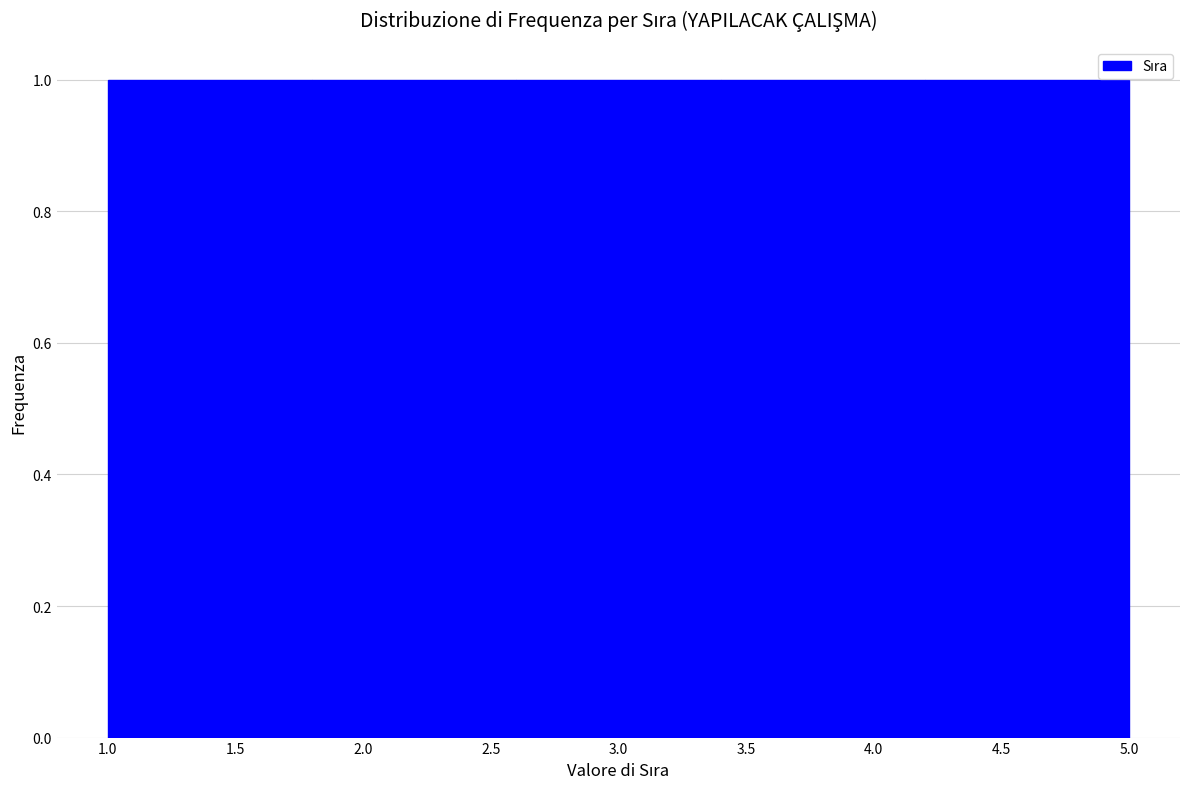

Reading left to right, transcribe this chart: for each bar, give the range it covers on the x-axis and its height. The values are not printed on the chart, so give them approximately, as read against the axis.

1.0 to 1.8: 1
1.8 to 2.6: 1
2.6 to 3.4: 1
3.4 to 4.2: 1
4.2 to 5.0: 1